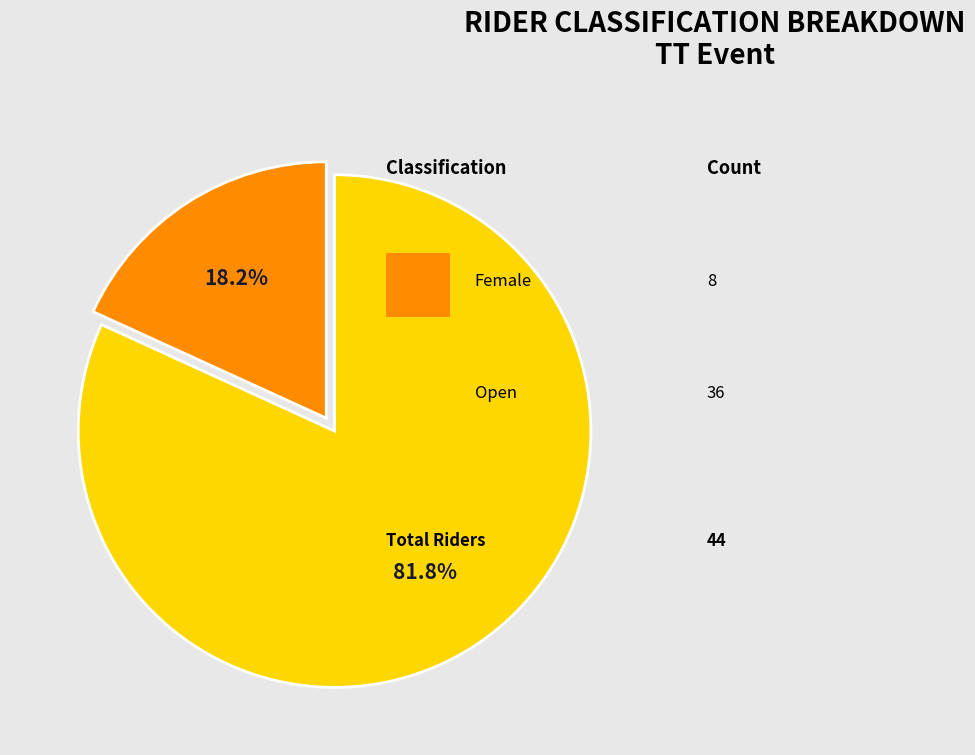

Is there a majority slice in this chart?

Yes